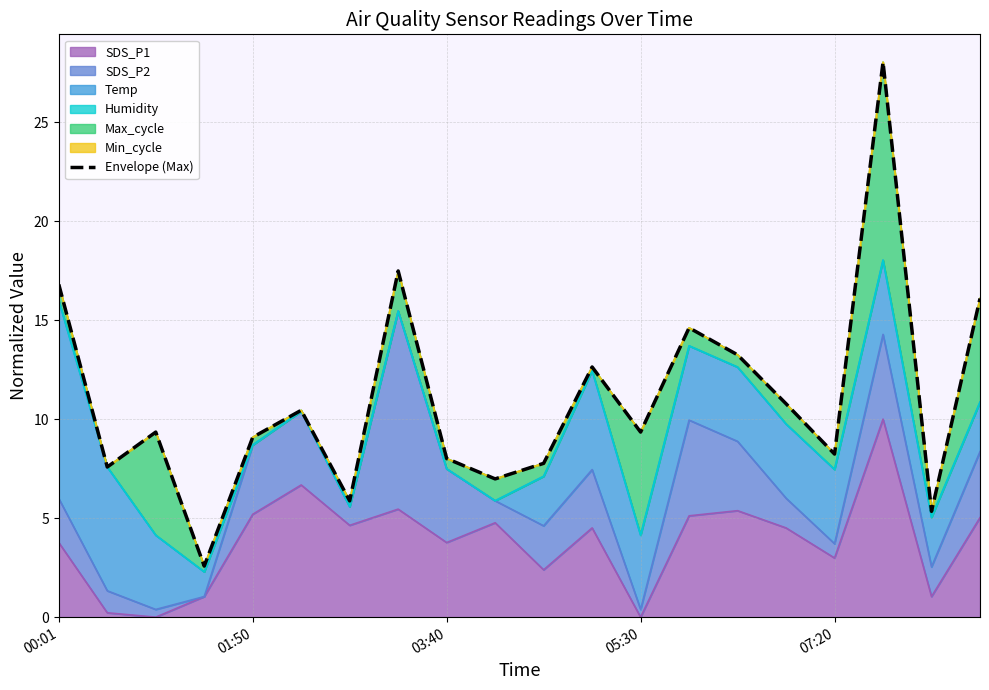

The value of SDS_P1 at 07:20 is 3.9. True or false?

False